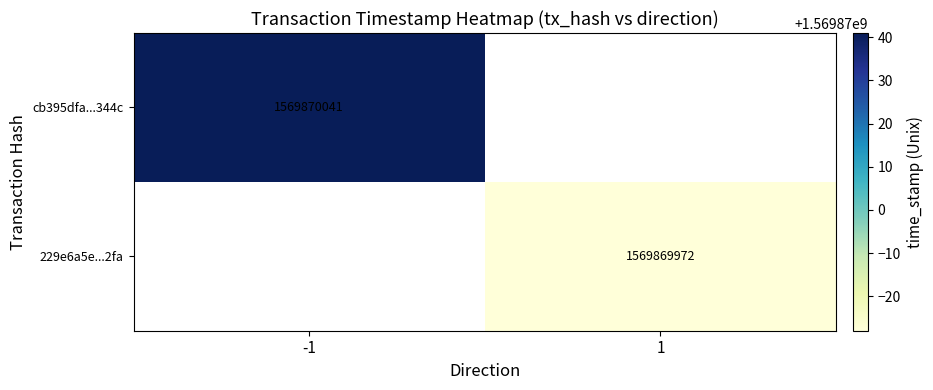

What value does the cb395dfa531a394ed7d13b3c4c38cd6d4ad344c series have at time_stamp, to the nearest 50?

1569870050